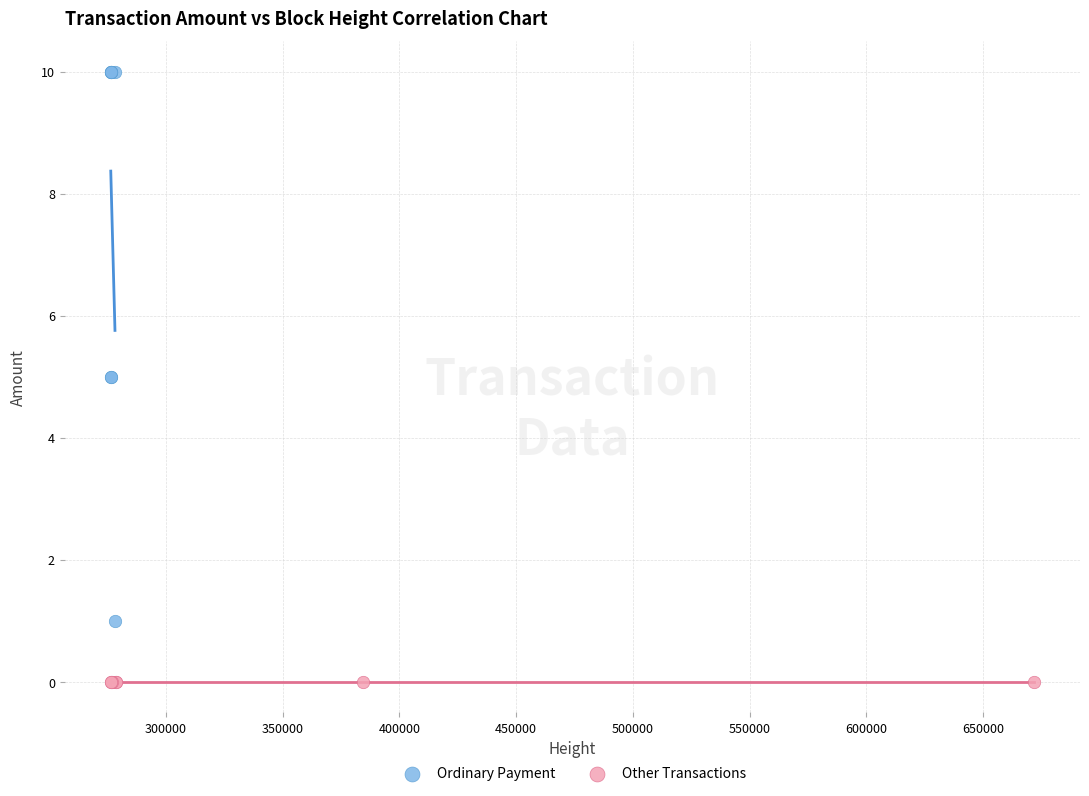

Which series contains the lowest Y value?

Other Transactions